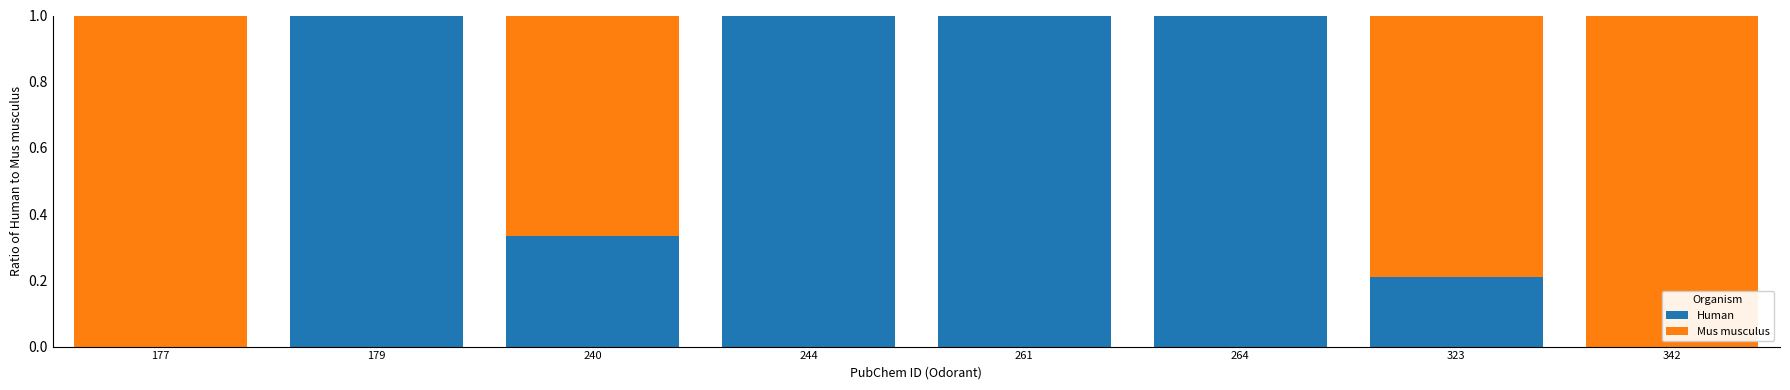

What is the sum of all Human values?

4.5